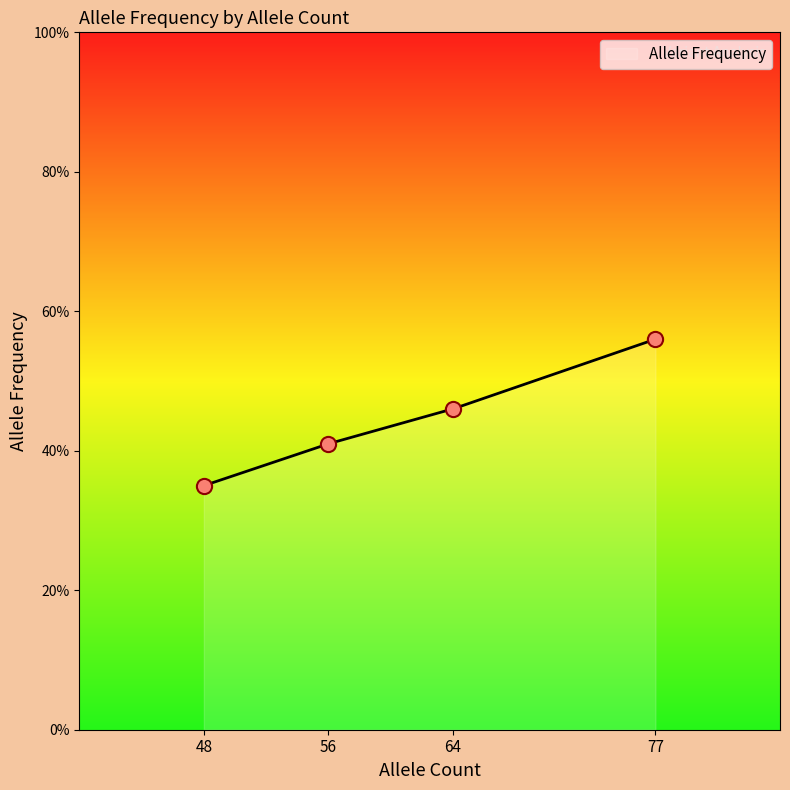

Which has a higher value, 56 or 64?

64